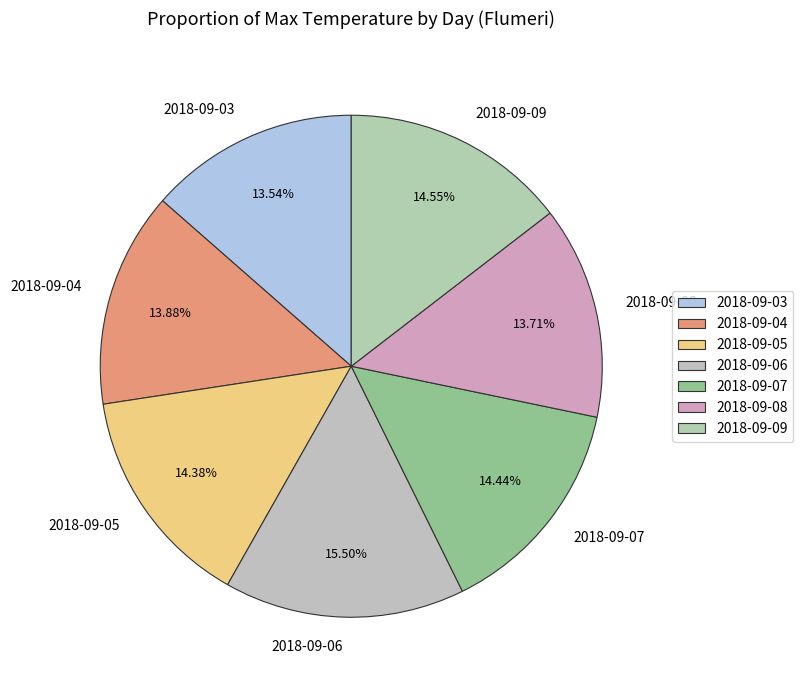

What is the total percentage of 2018-09-05 and 2018-09-09?

28.9%